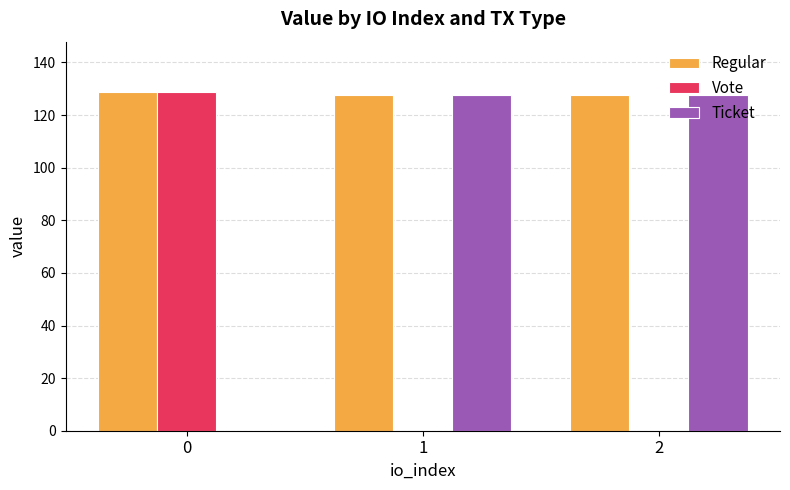

Is it true that Regular equals 127.6 at 1?

True